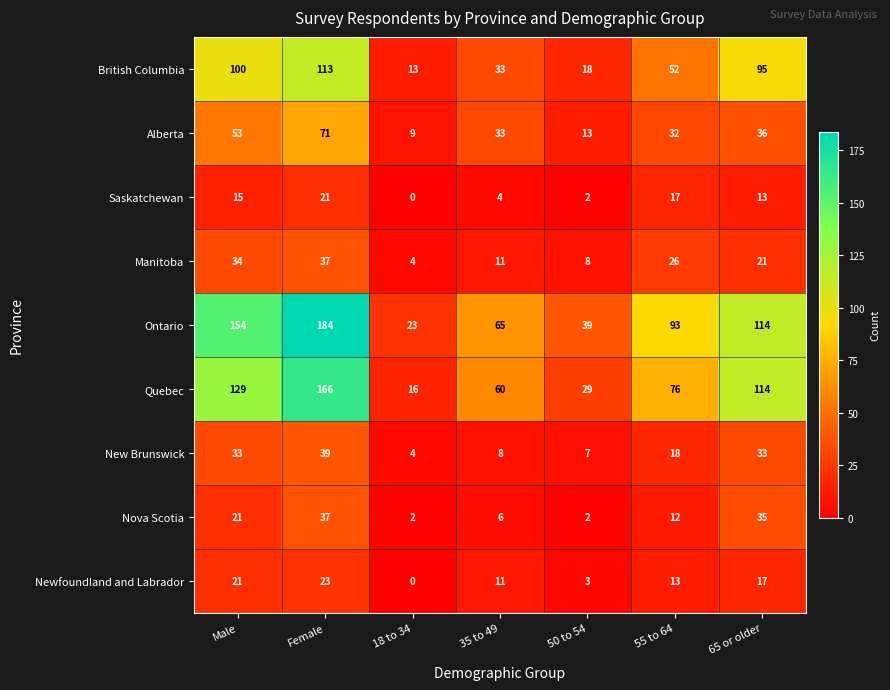

At which category does the chart reach its peak across all series?

Female